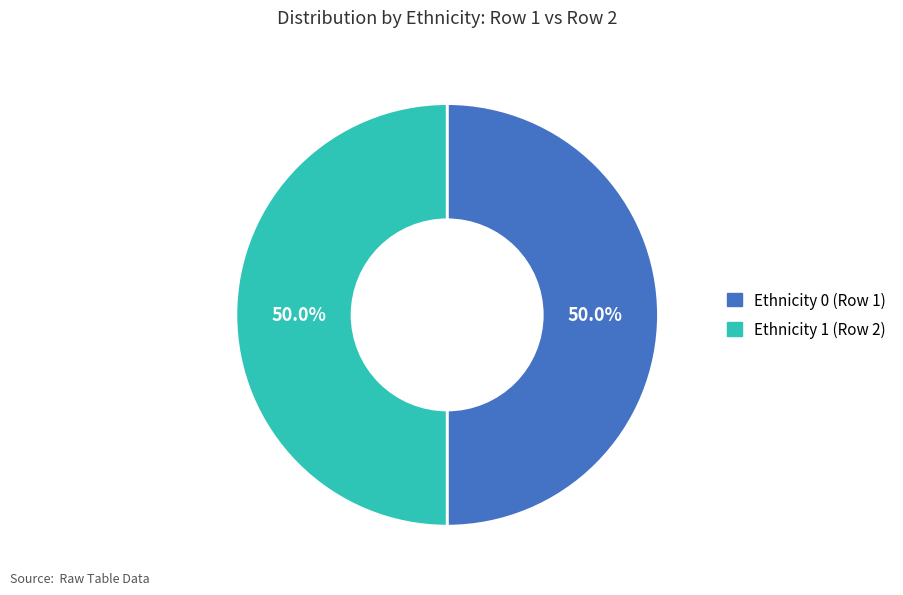

How many segments does this pie chart have?

2